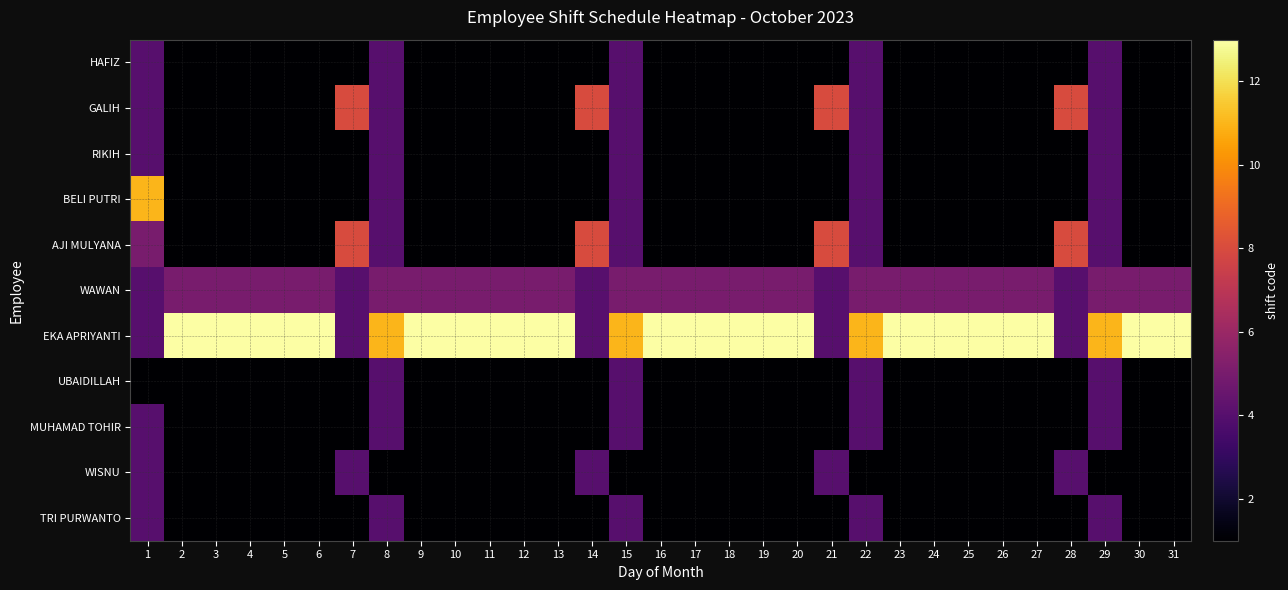

Count the number of data series in this chart.

11